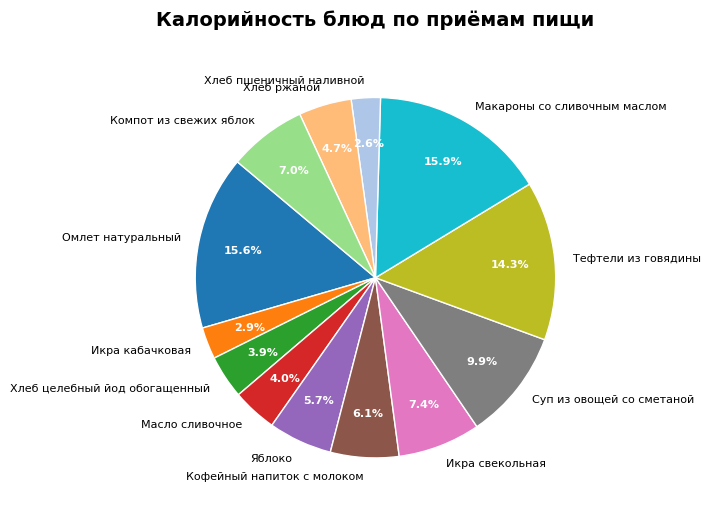

How many slices are in this pie chart?

13